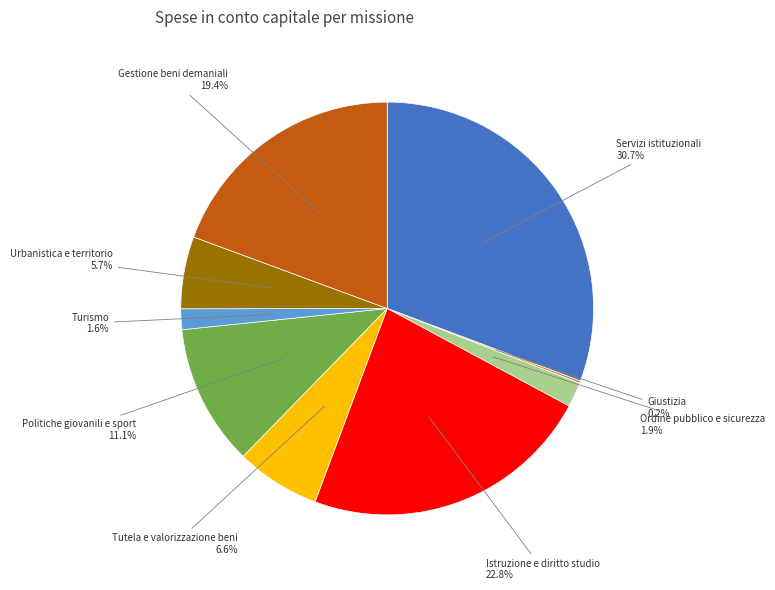

Does any single category account for the majority?

No